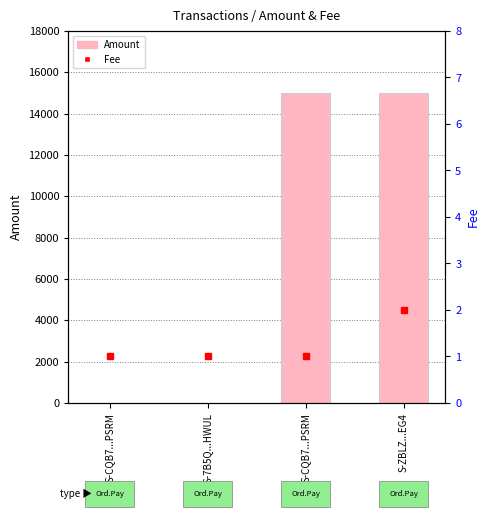

Reading left to right, transcribe all the data shown in this chart.

Amount: S-CQB7...PSRM=1.0	S-7B5Q...HWUL=2.0	S-CQB7...PSRM=14999.0	S-ZBLZ...EG4=15000.0
Fee: S-CQB7...PSRM=1.0	S-7B5Q...HWUL=1.0	S-CQB7...PSRM=1.0	S-ZBLZ...EG4=2.0